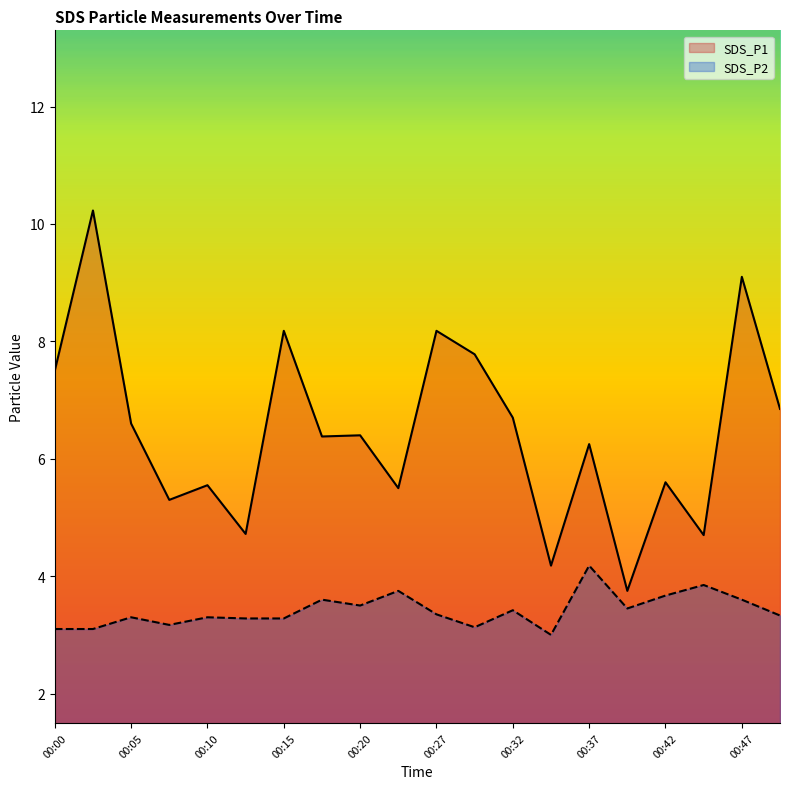

What is the greatest value displayed?

10.2